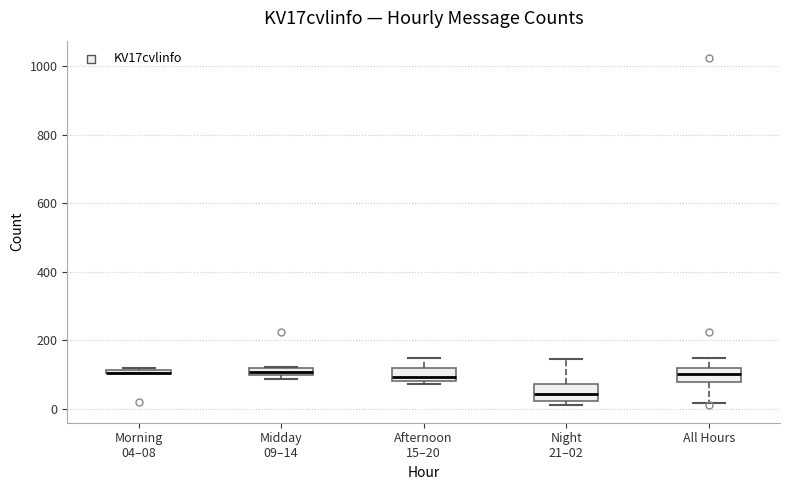

Where is the upper edge of the box for Morning 04–08 on the y-axis? The values are not printed on the chart, so give them approximately, as read against the axis.

120